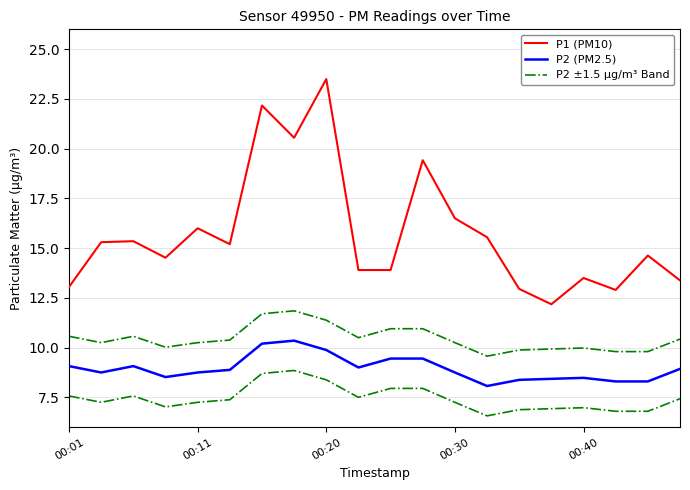

What are all the series names shown in the legend?

P1 (PM10), P2 (PM2.5), P2 ±1.5 μg/m³ Band